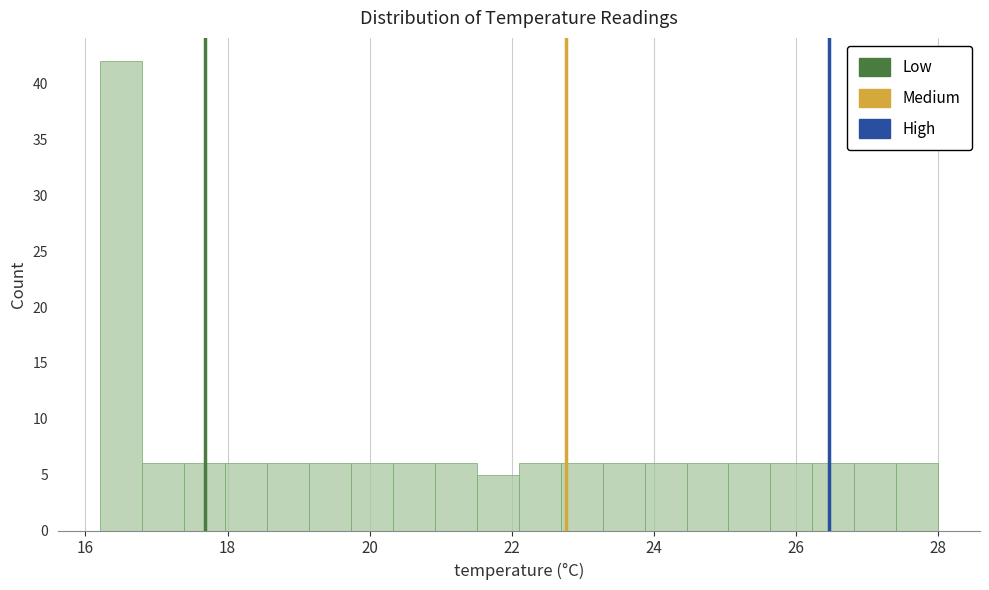

Read against the x-axis, roughly where is the centre of the tallest bar?

16.4